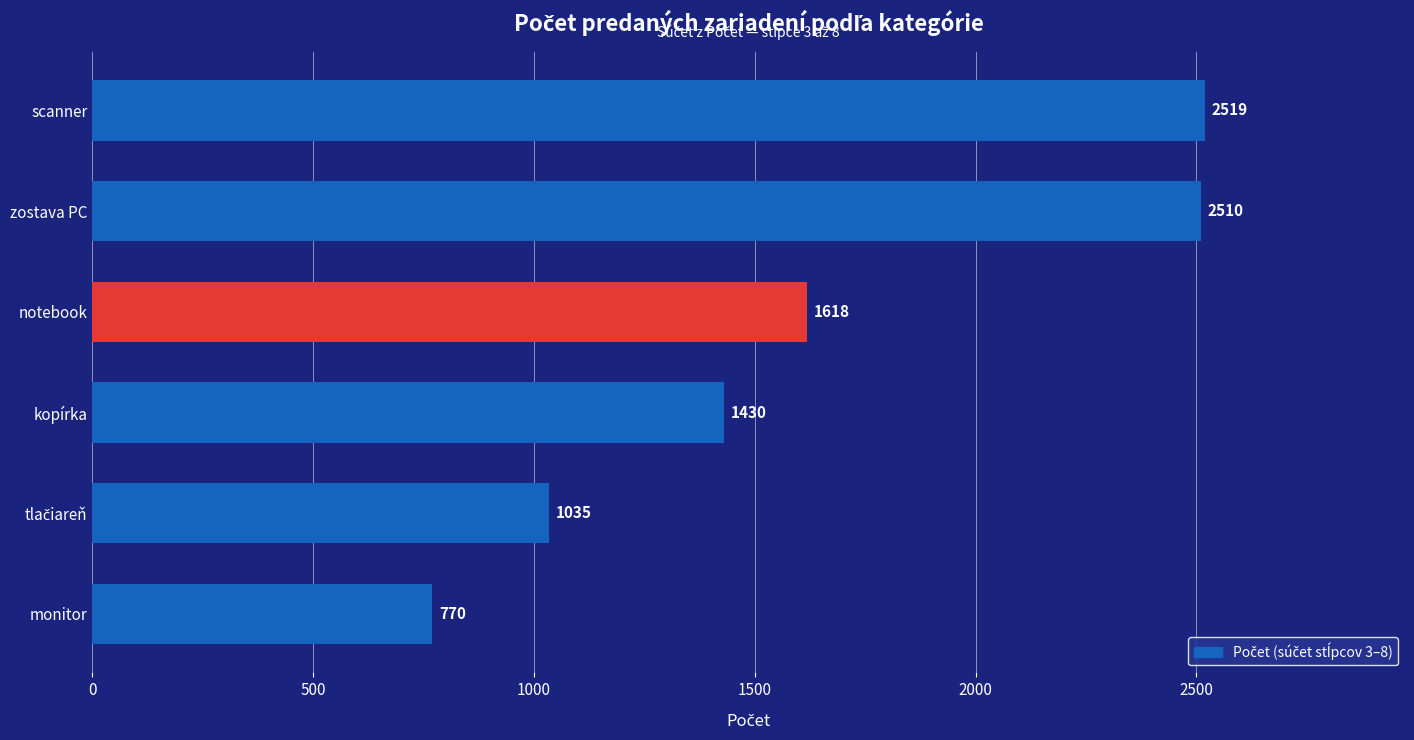

Reading bottom to top, list all the values displayed in this chart.

770	1035	1430	1618	2510	2519